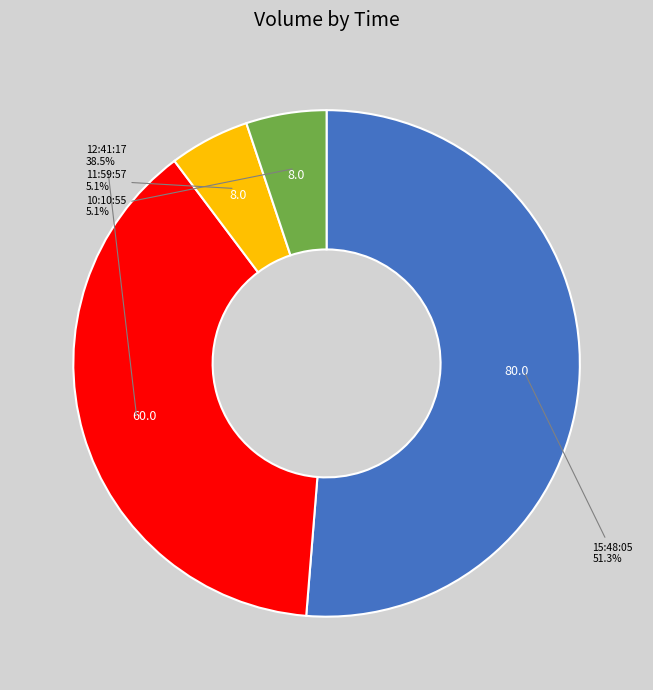

The 11:59:57 slice represents 1% of the pie. True or false?

False